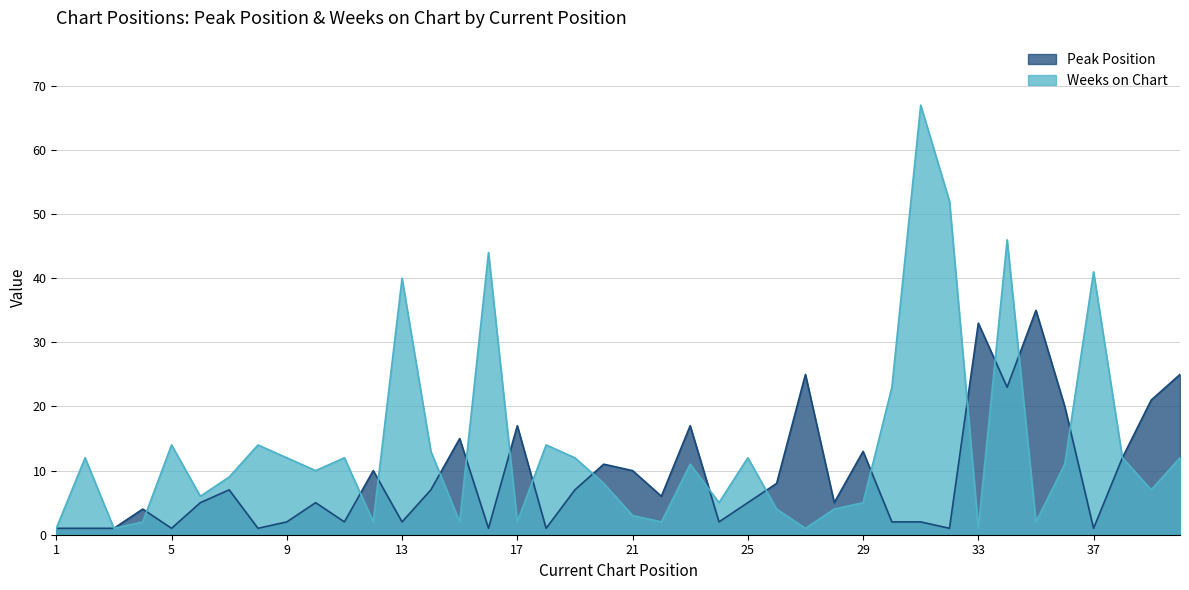

How many lines are shown in the chart?

2